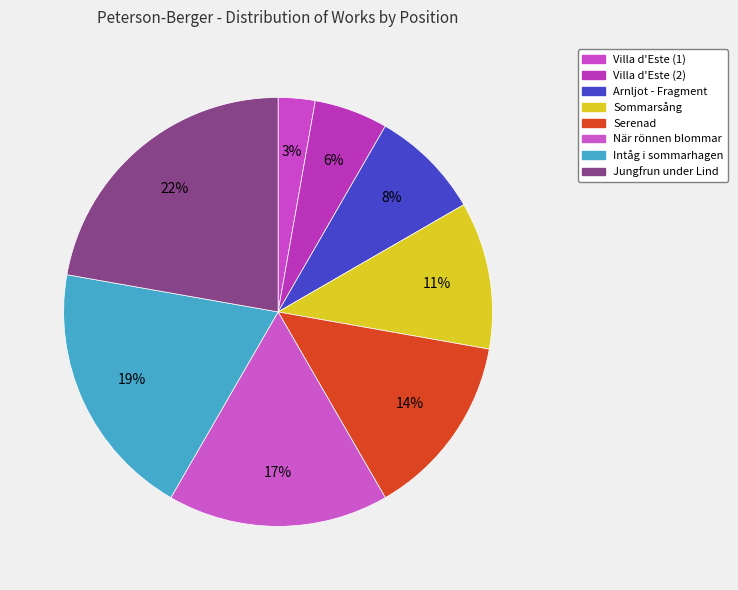

To the nearest percent, what is the difference between the Intåg i sommarhagen and Arnljot - Fragment slice percentages?

11%